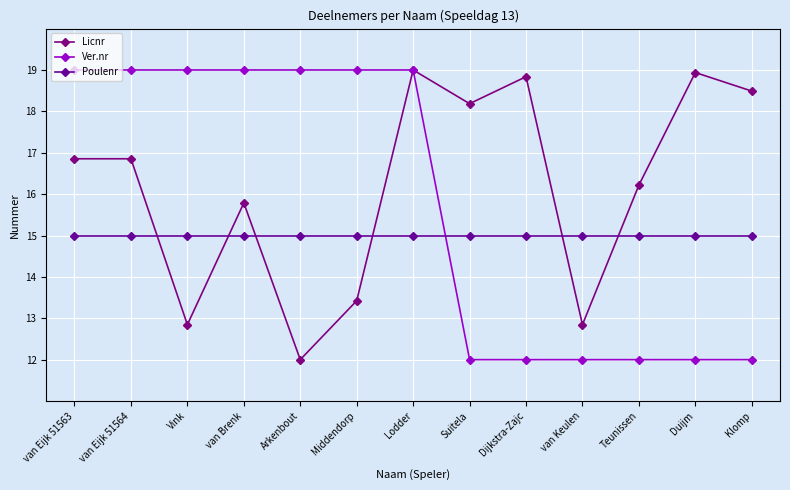

How many lines are shown in the chart?

3